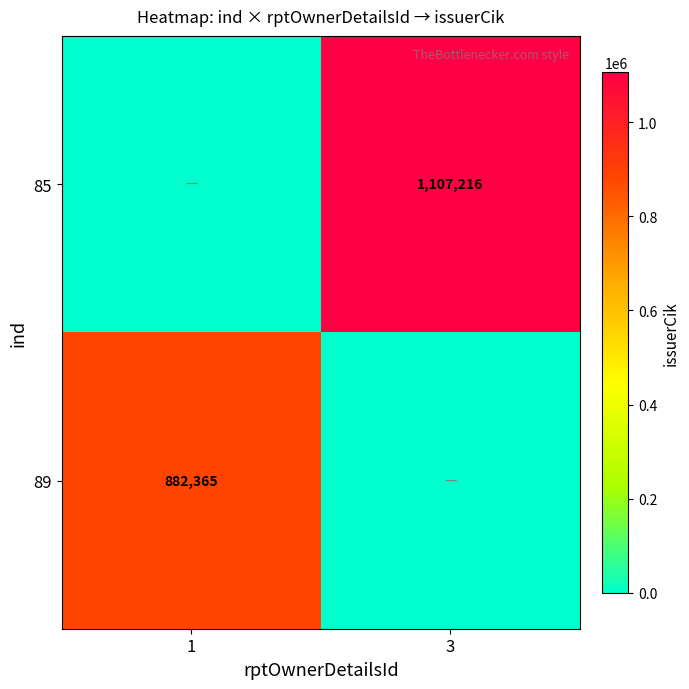

Is it true that 85 equals 1950647 at 3?

False